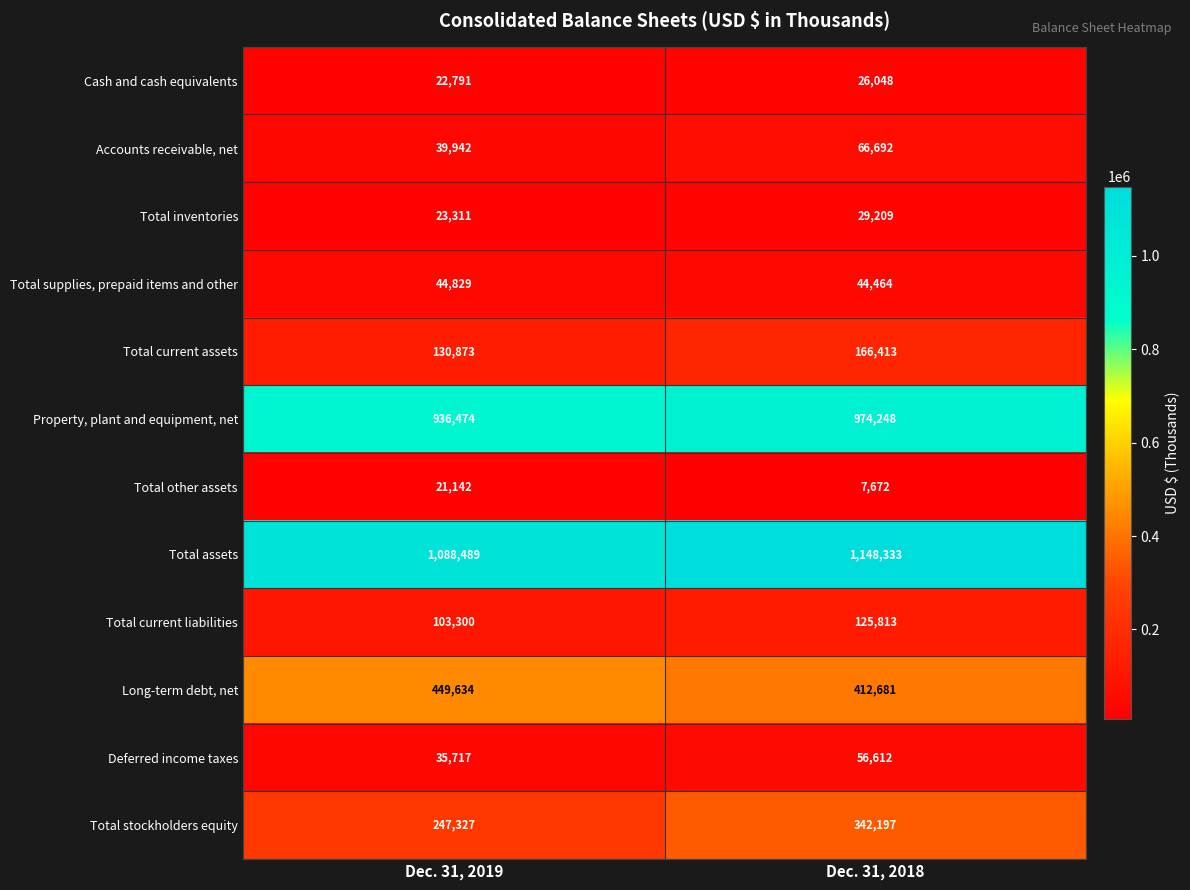

Reading left to right, transcribe all the data shown in this chart.

Cash and cash equivalents: 22791	26048
Accounts receivable, net: 39942	66692
Total inventories: 23311	29209
Total supplies, prepaid items and other: 44829	44464
Total current assets: 130873	166413
Property, plant and equipment, net: 936474	974248
Total other assets: 21142	7672
Total assets: 1088489	1148333
Total current liabilities: 103300	125813
Long-term debt, net: 449634	412681
Deferred income taxes: 35717	56612
Total stockholders equity: 247327	342197